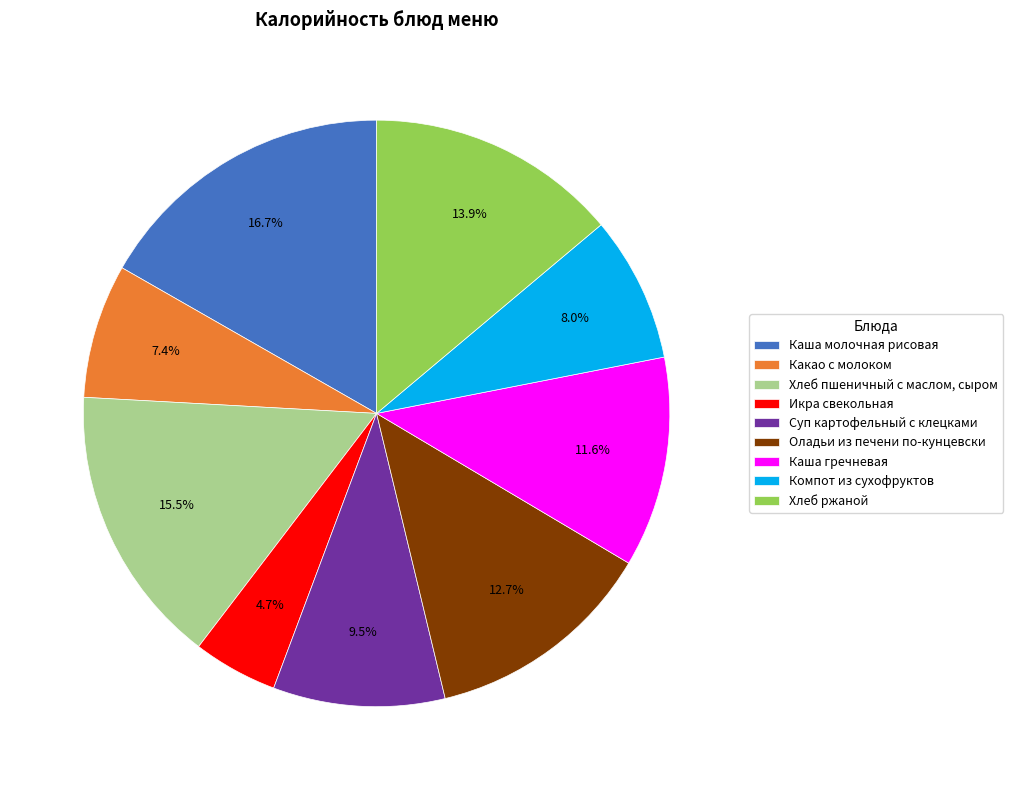

Which category has the biggest portion of the pie?

Каша молочная рисовая